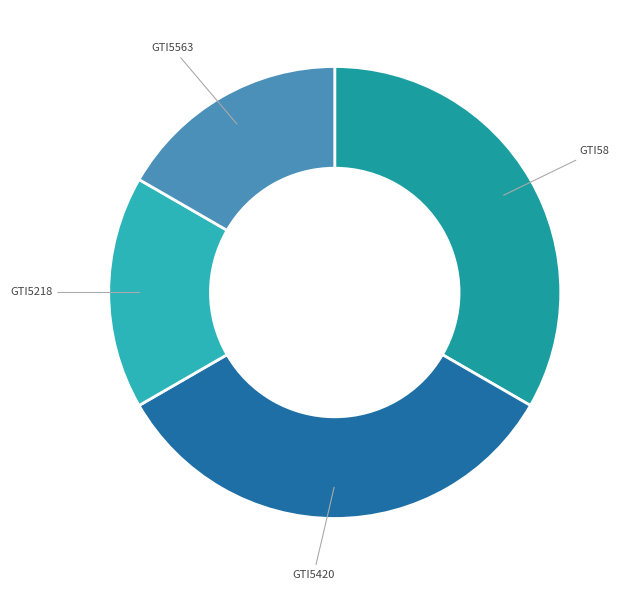

How many slices are in this pie chart?

4